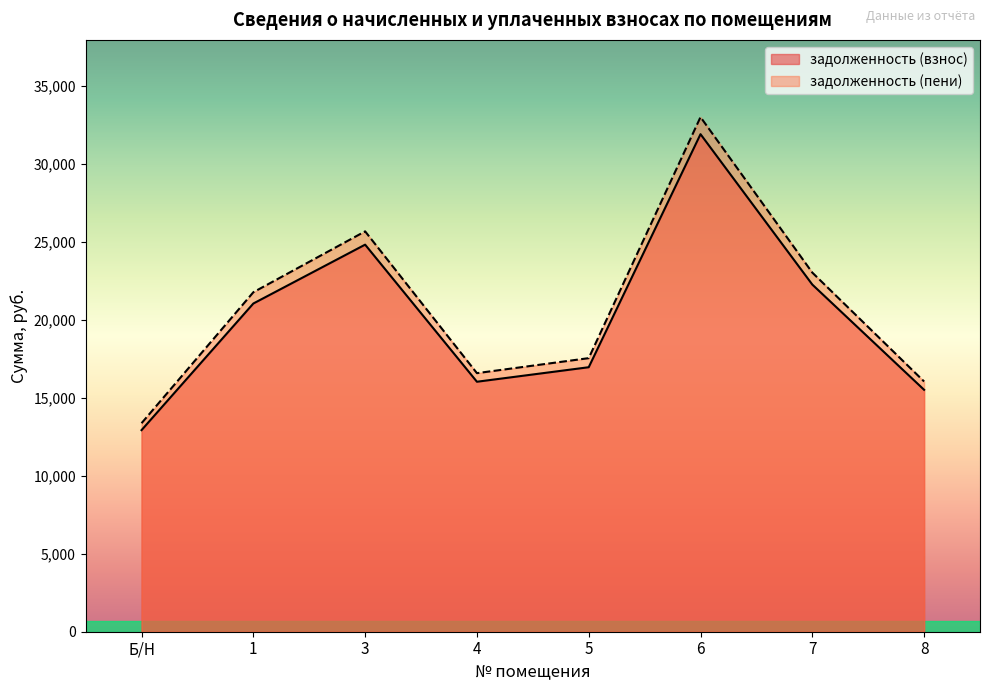

What position from the left is Б/Н?

1